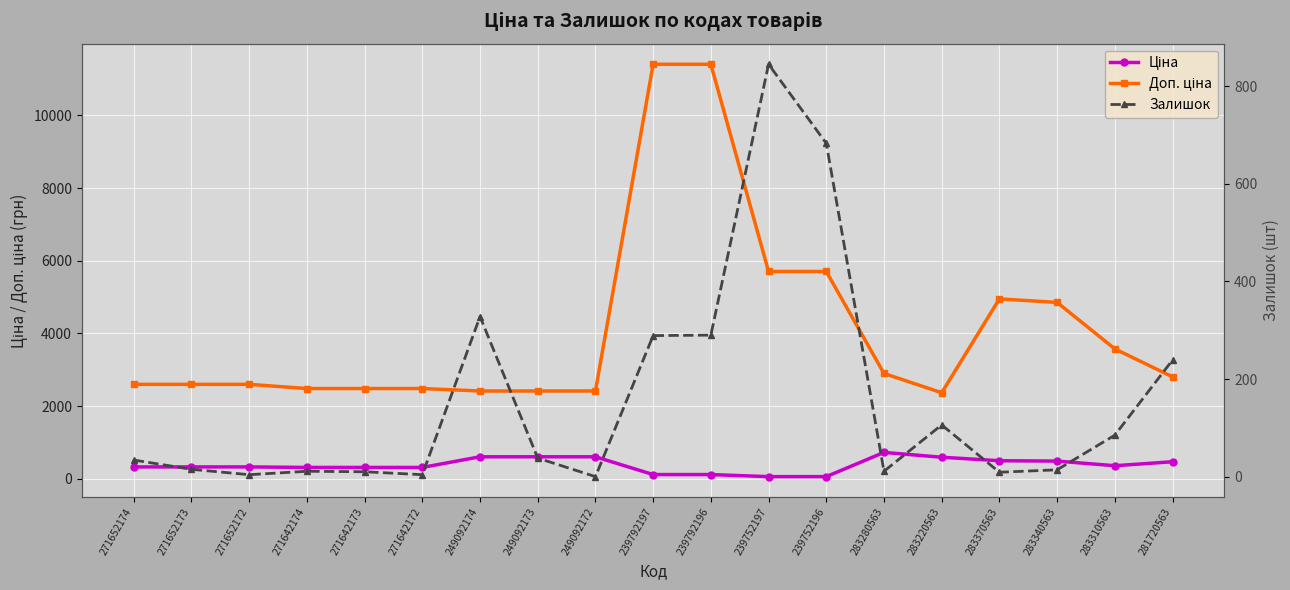

What is the label of the 8th point from the left?

249092173